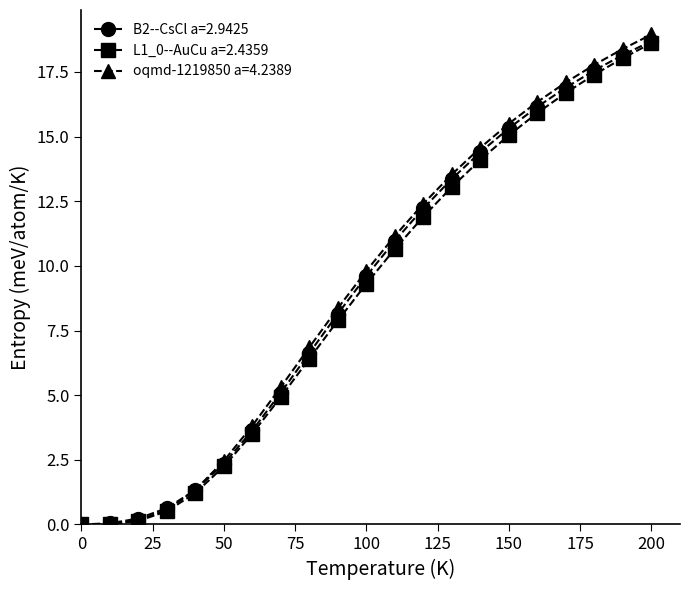

Which series has the widest spread of values?

oqmd-1219850 a=4.2389